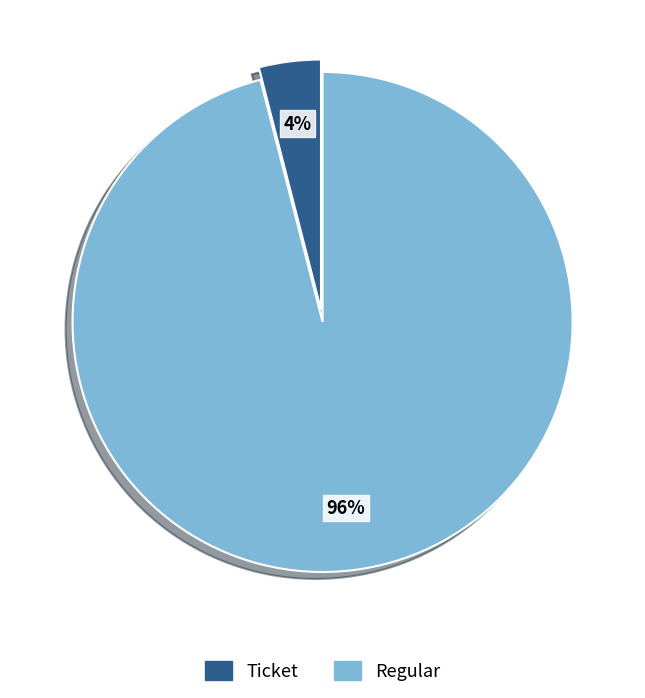

Is it true that Ticket is 4% of the pie?

True